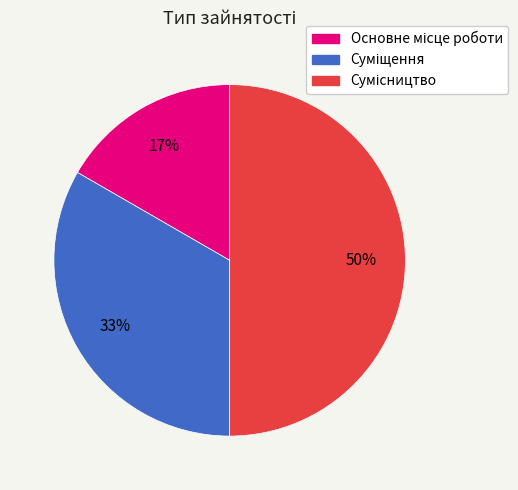

To the nearest percent, what is the difference between the largest and smallest slice percentages?

33%